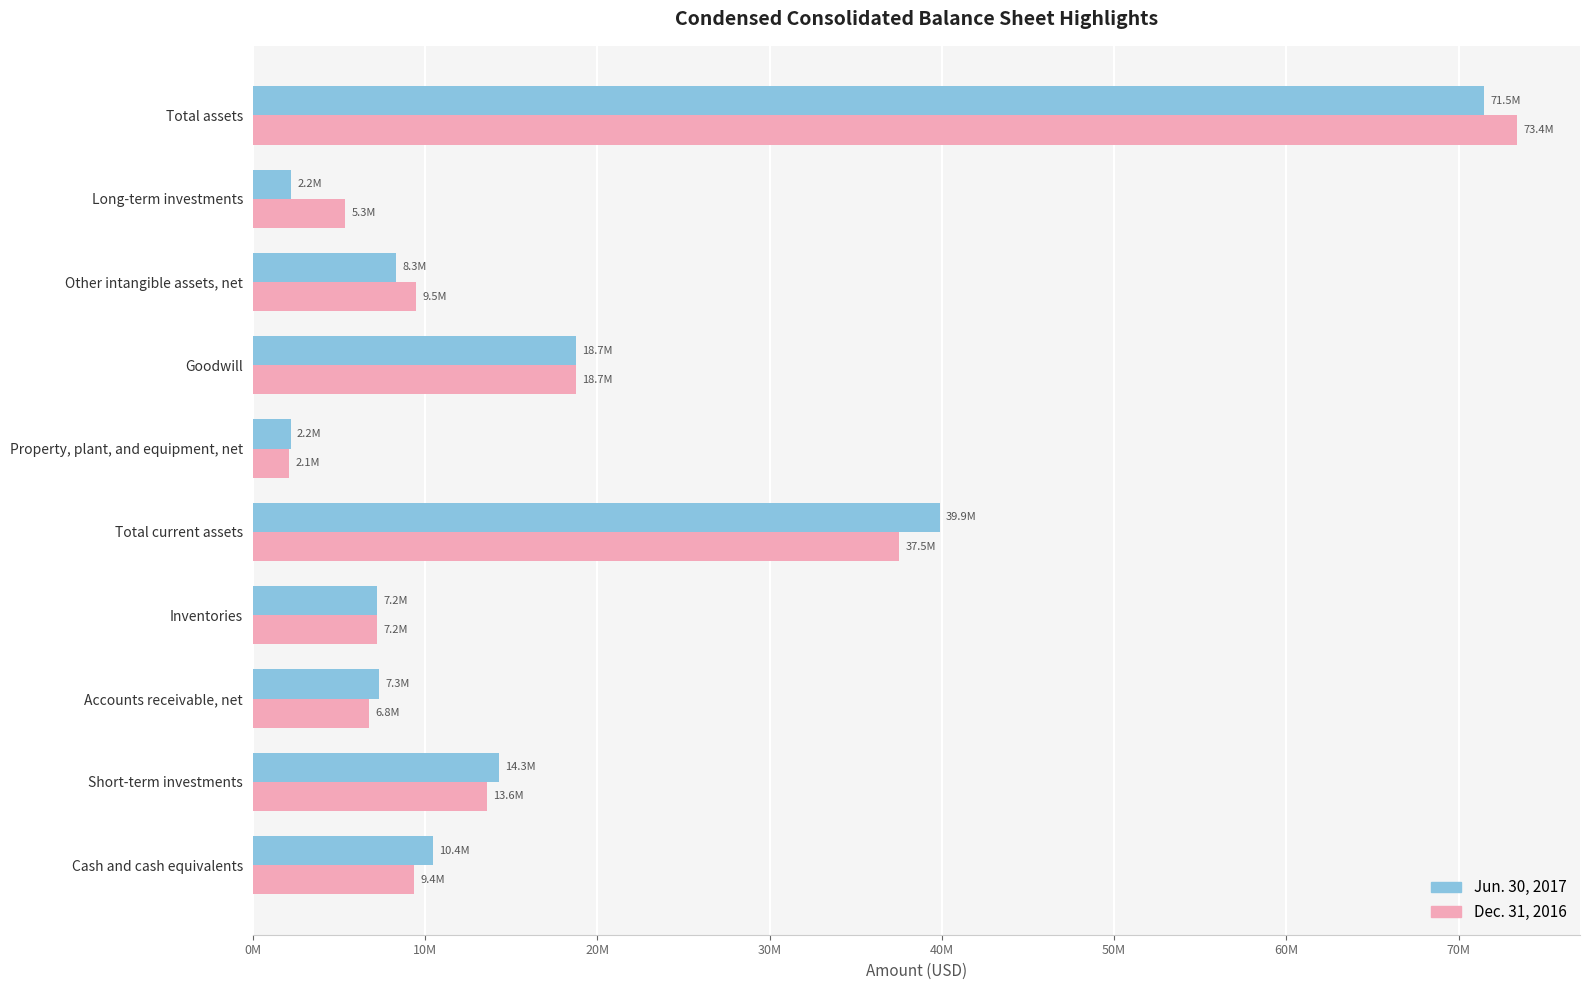

Which series has the largest total across all categories?

Dec. 31, 2016